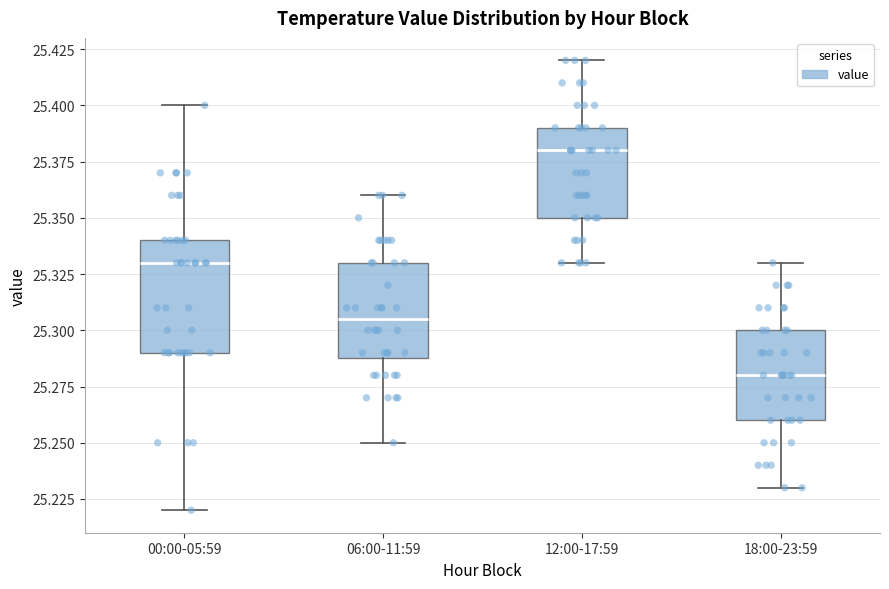

Which box's median line is the lowest?

18:00-23:59